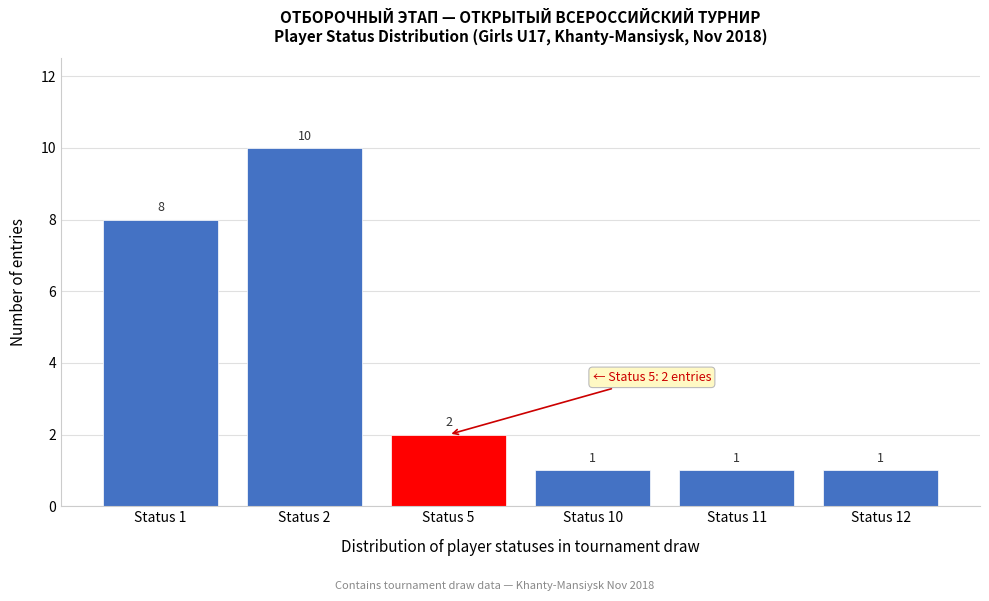

Reading right to left, extract all data points from this chart.

1	1	1	2	10	8